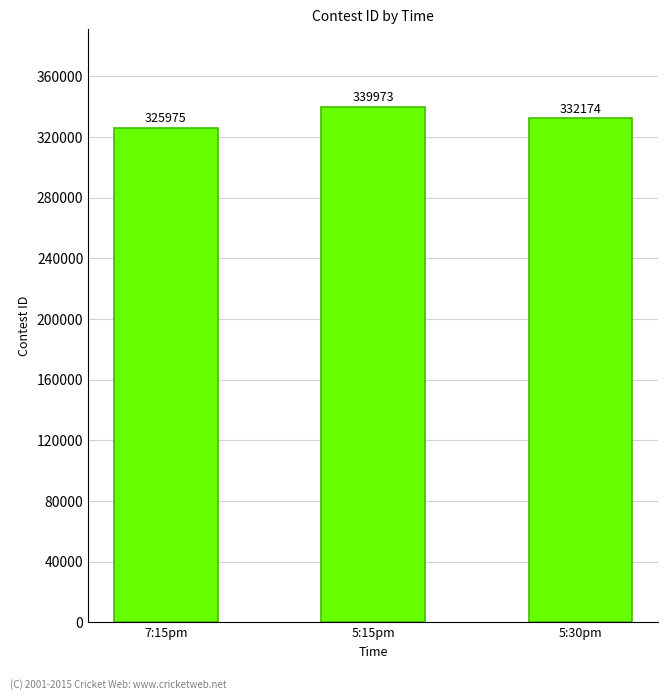

Reading right to left, transcribe all the data shown in this chart.

5:30pm=332174	5:15pm=339973	7:15pm=325975